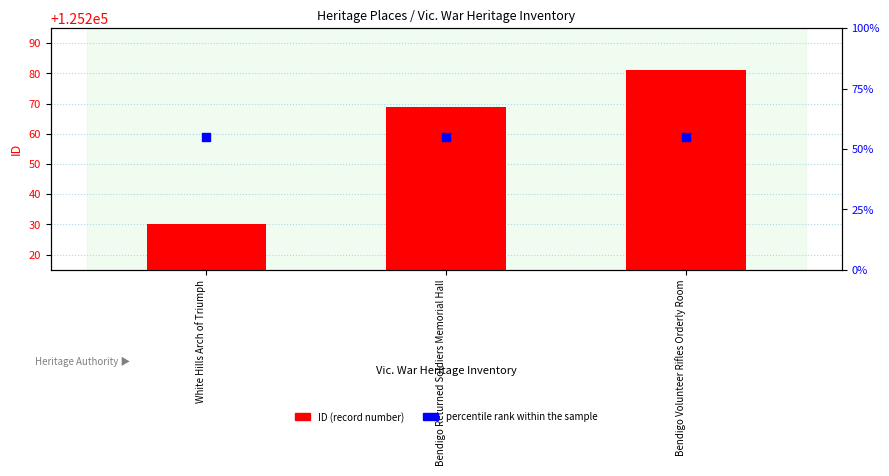

At how many categories does at least one series exceed 14803?

3